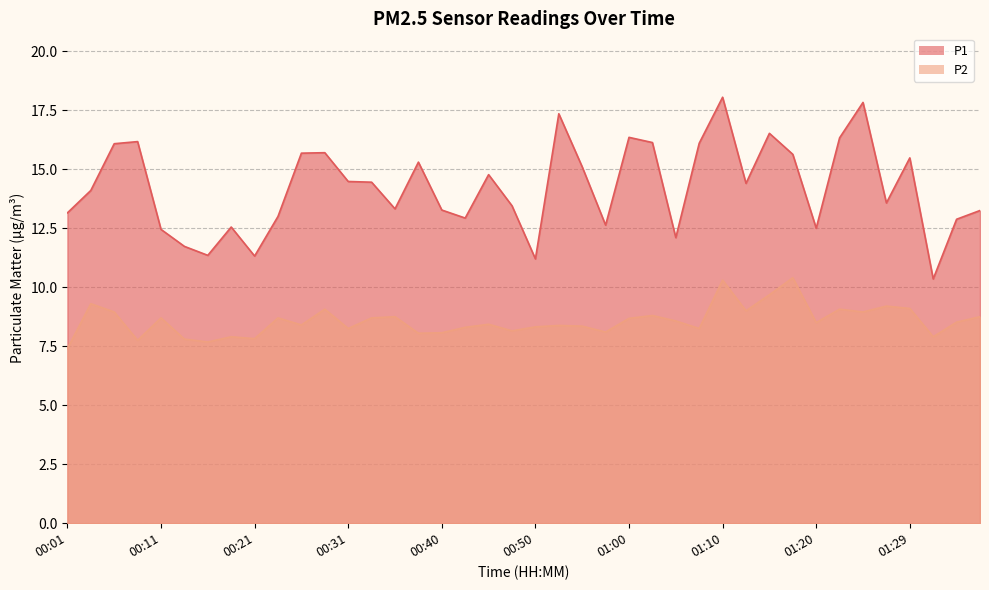

Read the P1 value at 00:43.

12.9